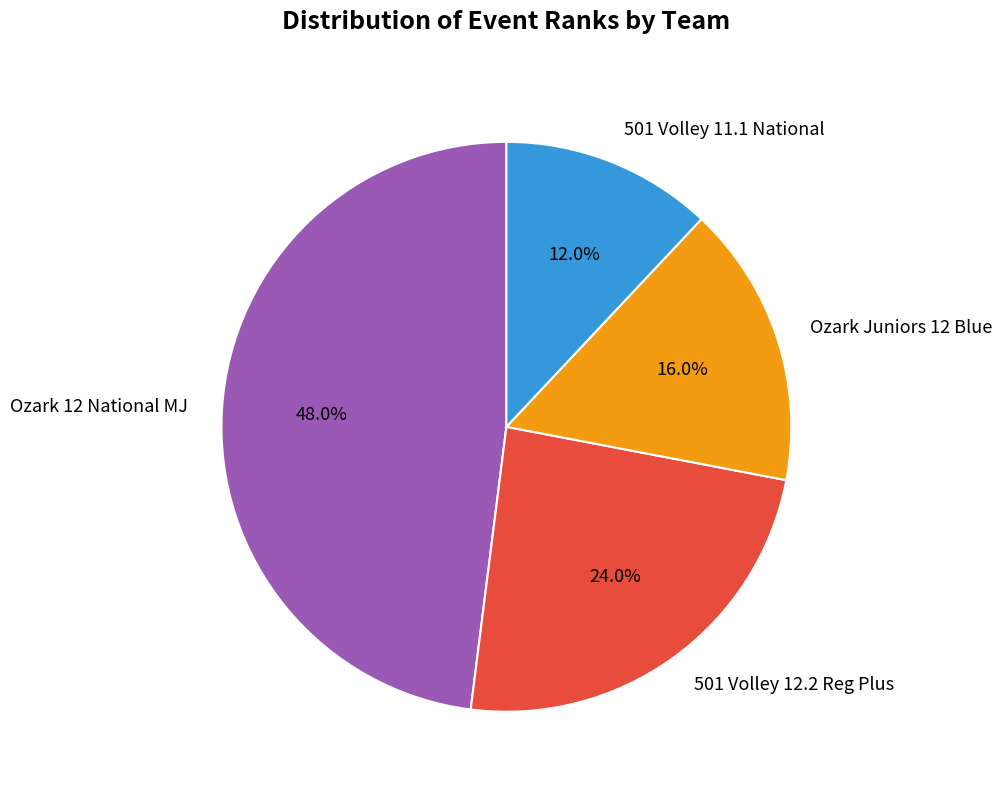

Rank the categories by value from highest to lowest.

Ozark 12 National MJ, 501 Volley 12.2 Reg Plus, Ozark Juniors 12 Blue, 501 Volley 11.1 National